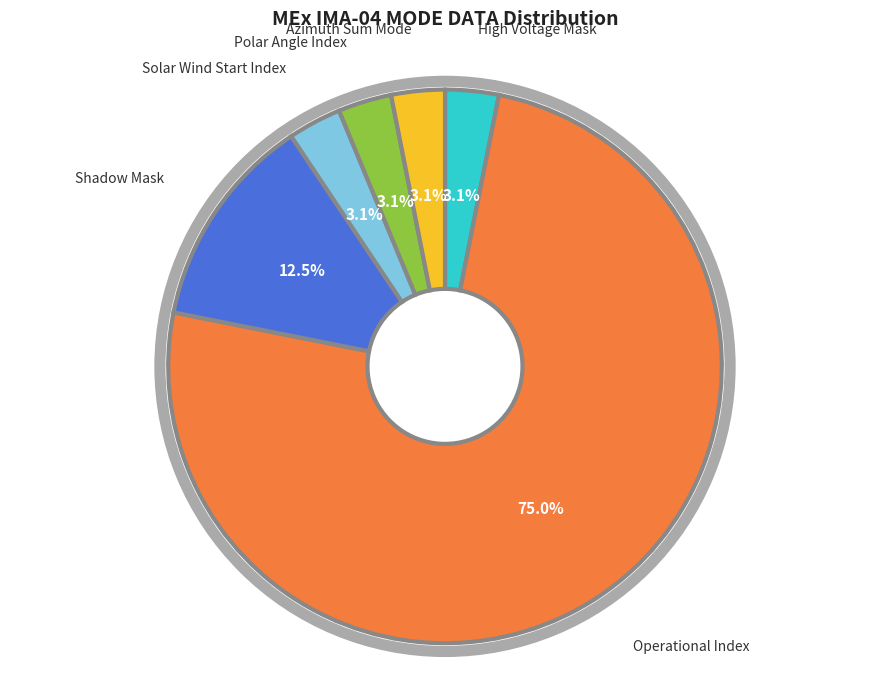

Count the number of slices in the pie.

6